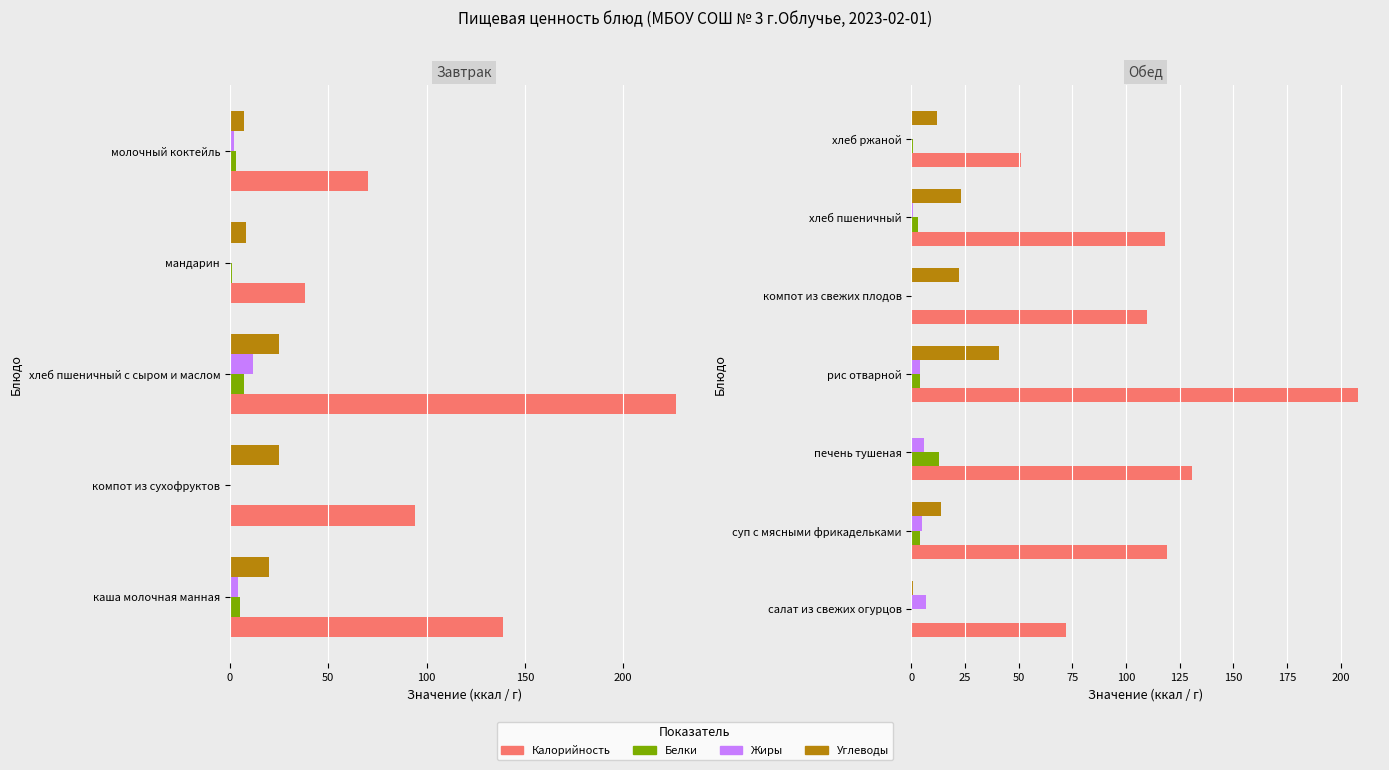

Is the value of Углеводы at компот из свежих плодов greater than the value of Жиры at компот из свежих плодов?

Yes